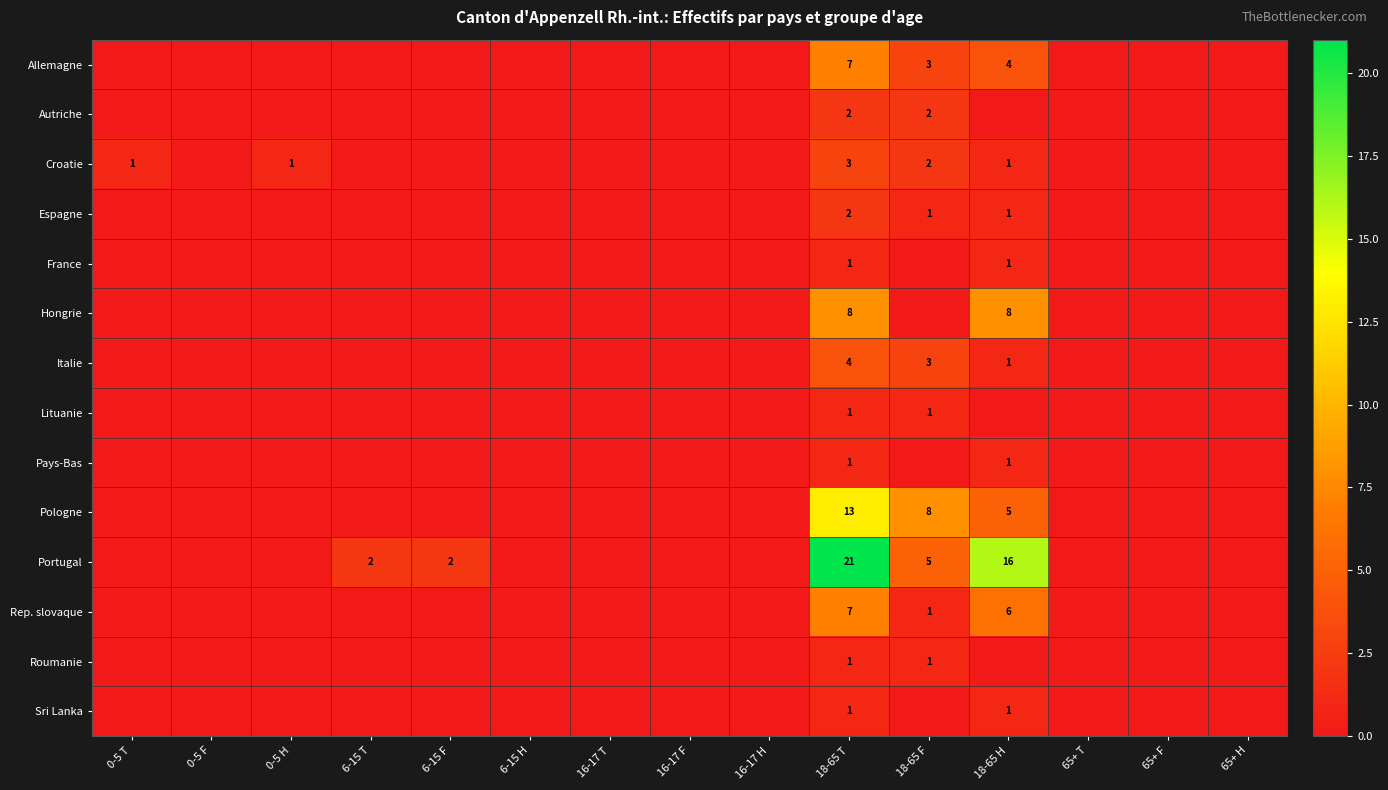

What is the total value across all series at 18-65 T?

72